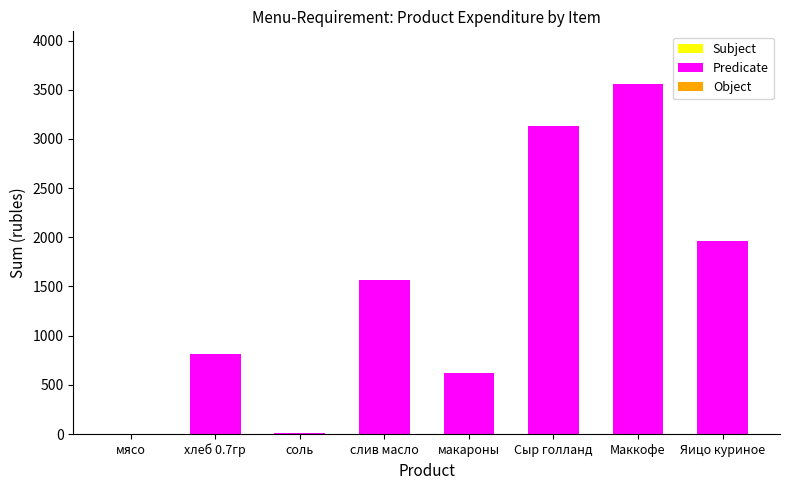

What is the change in value from хлеб 0.7гр to слив масло?

+748.8